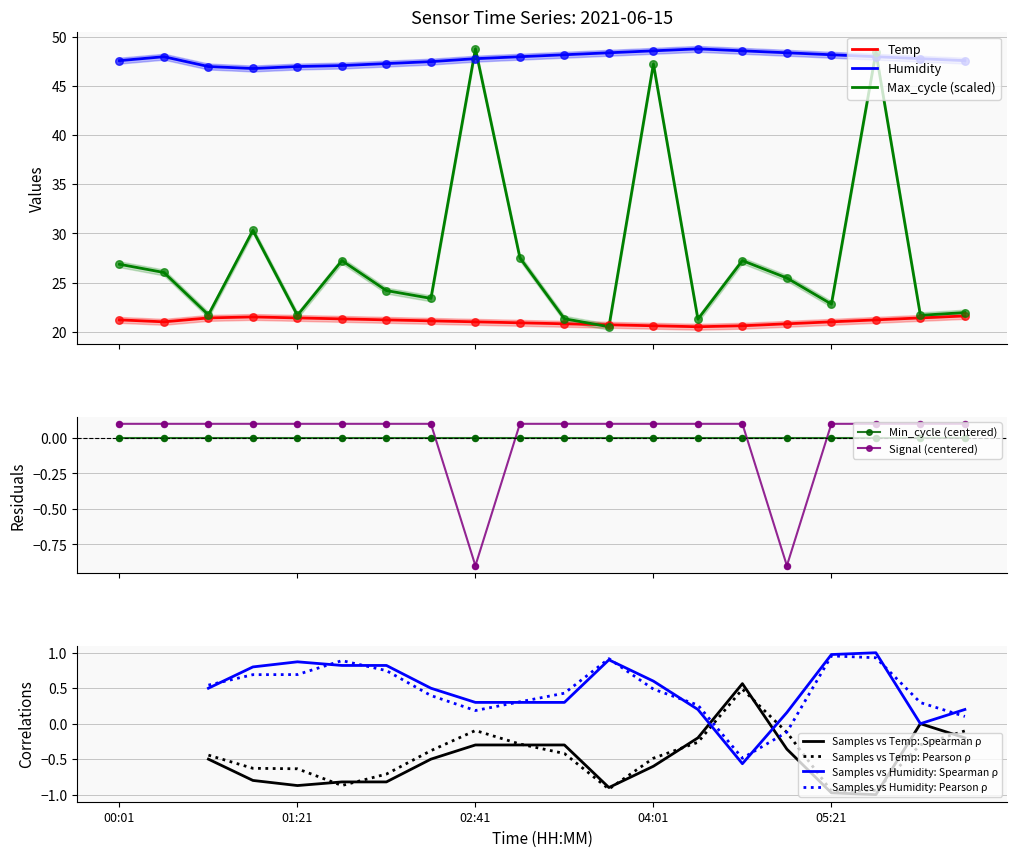

At which category is the sum across all series the highest?

05:41